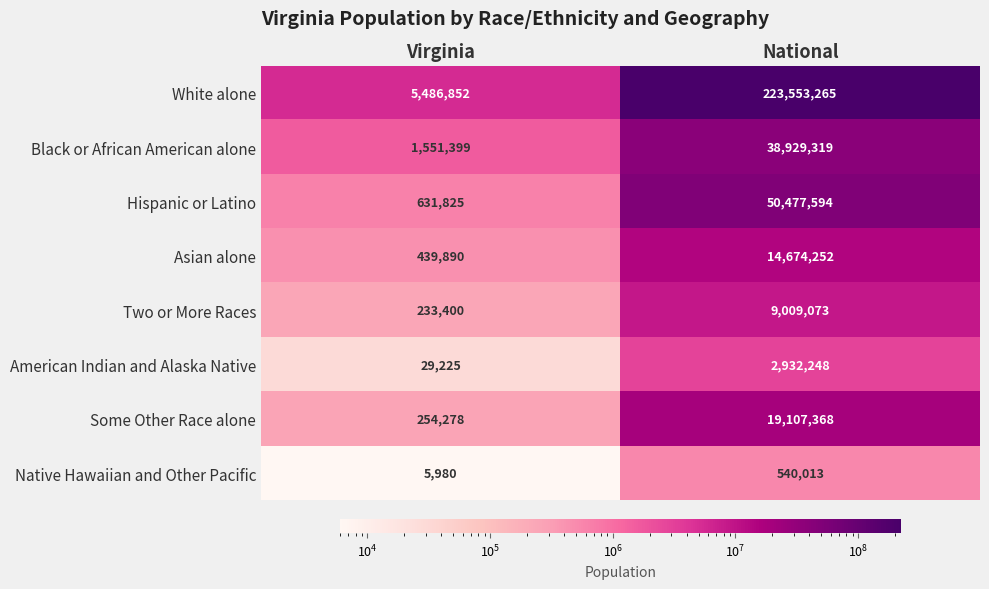

Reading right to left, transcribe all the data shown in this chart.

White alone: 223553265	5486852
Black or African American alone: 38929319	1551399
Hispanic or Latino: 50477594	631825
Asian alone: 14674252	439890
Two or More Races: 9009073	233400
American Indian and Alaska Native: 2932248	29225
Some Other Race alone: 19107368	254278
Native Hawaiian and Other Pacific: 540013	5980